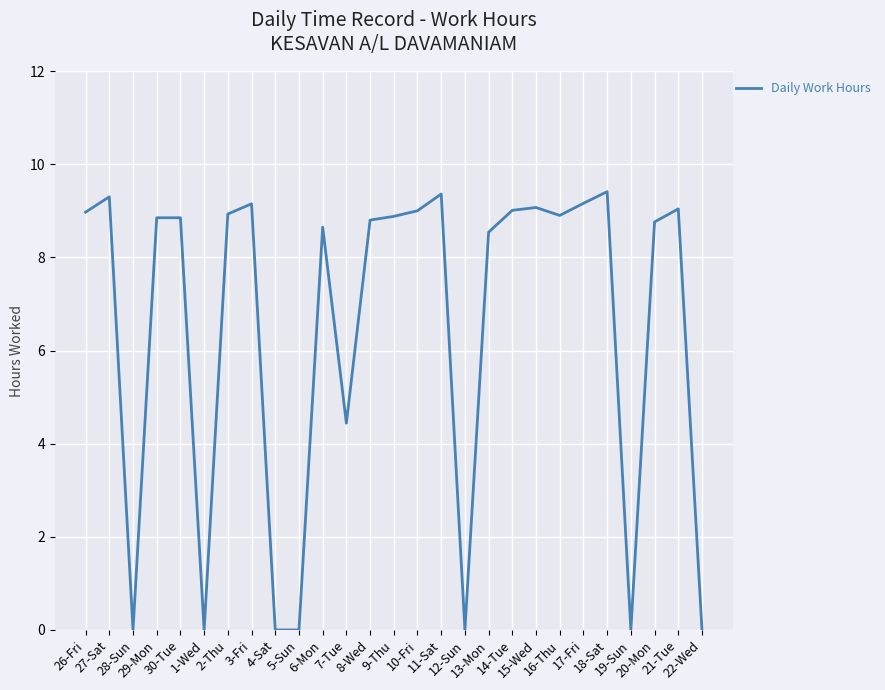

The chart shows a value of 0.0 at 19-Sun. True or false?

True